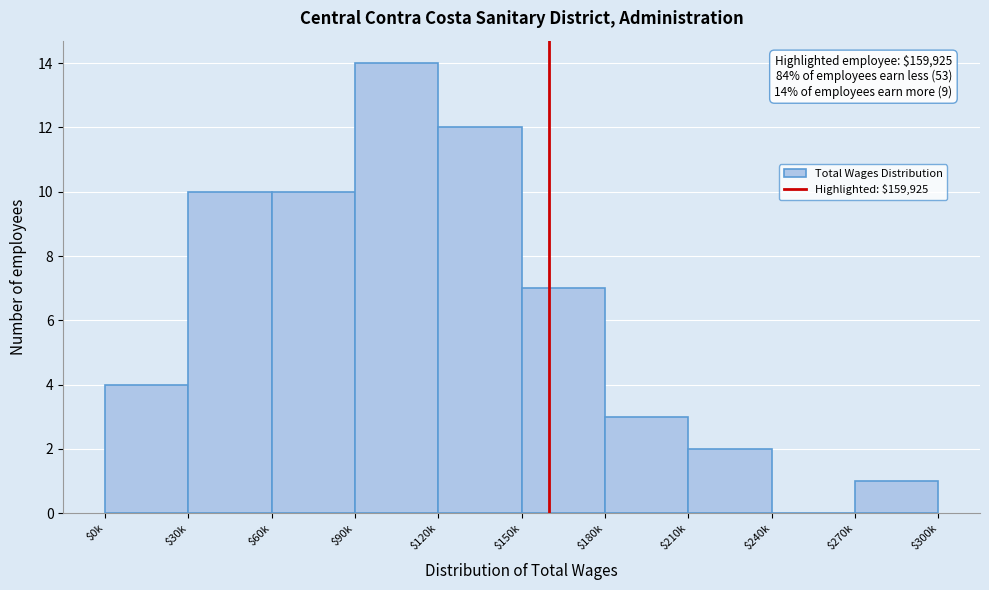

Which category has the highest value across all series?

$90k